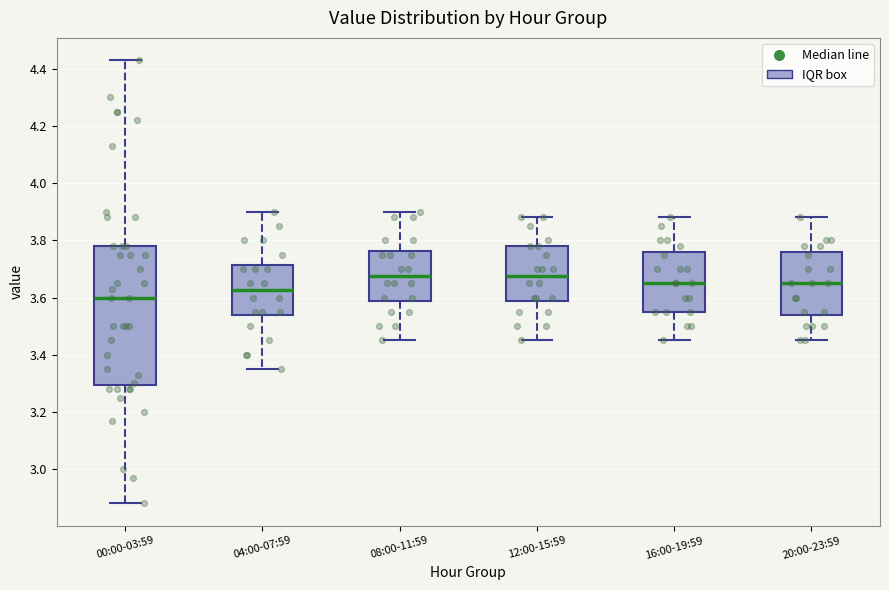

Which box has the lowest median line?

00:00-03:59